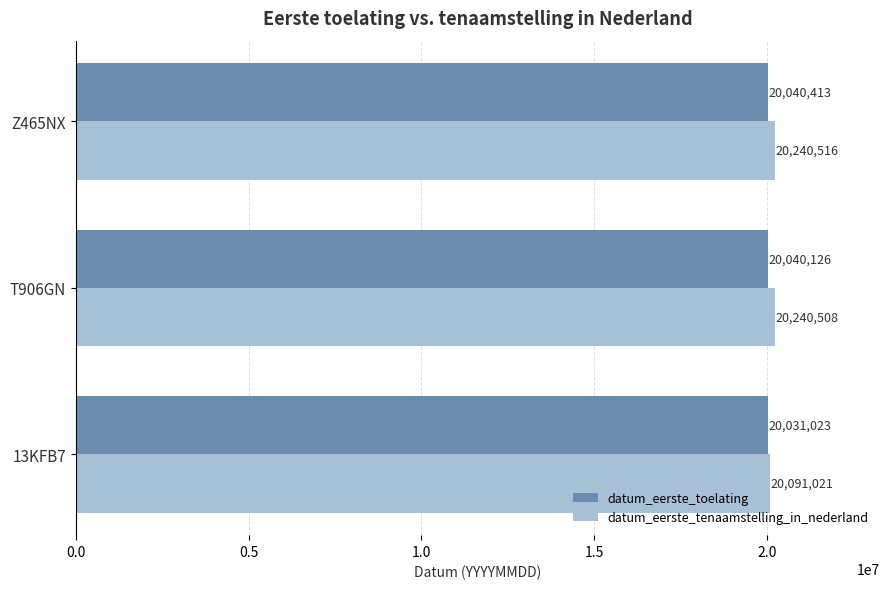

Which series has the widest spread of values?

datum_eerste_tenaamstelling_in_nederland